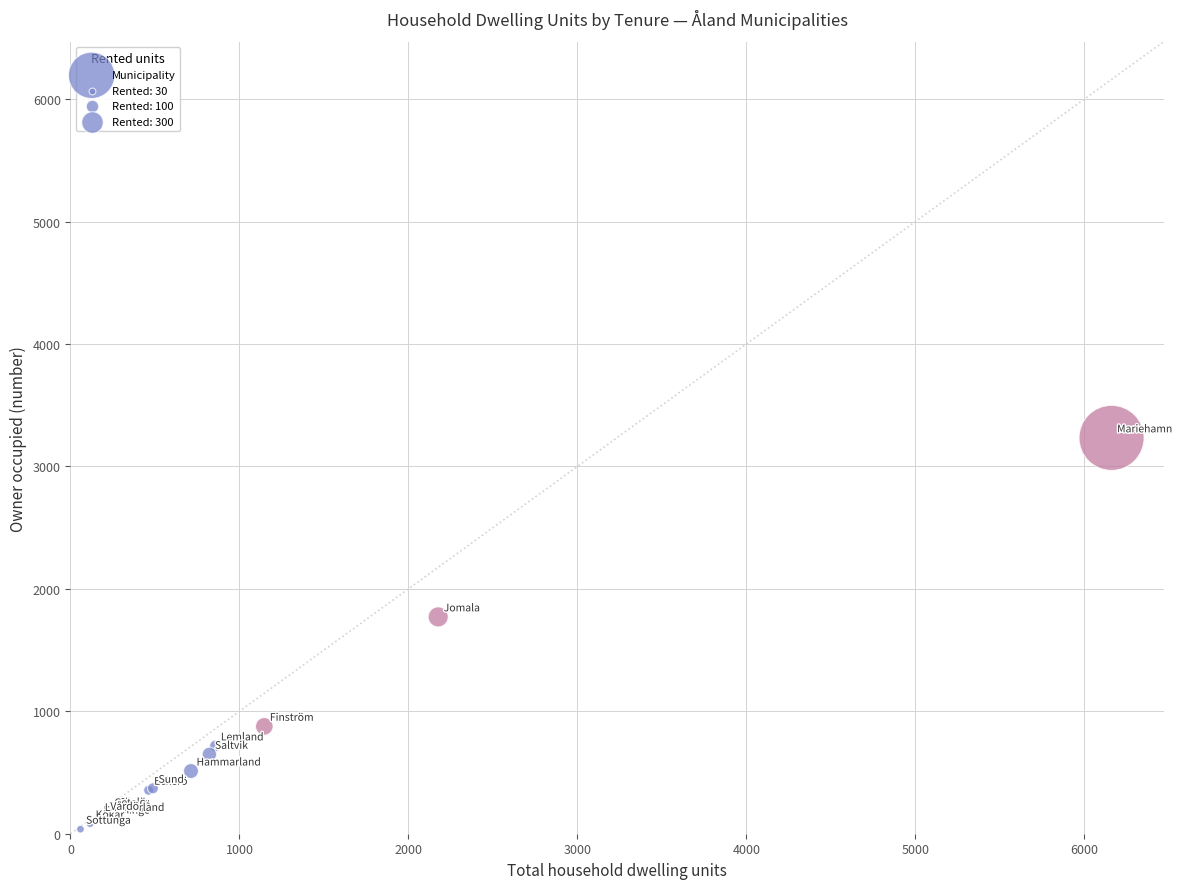

What Y value in the scatter plot is closest to 1635?

1771